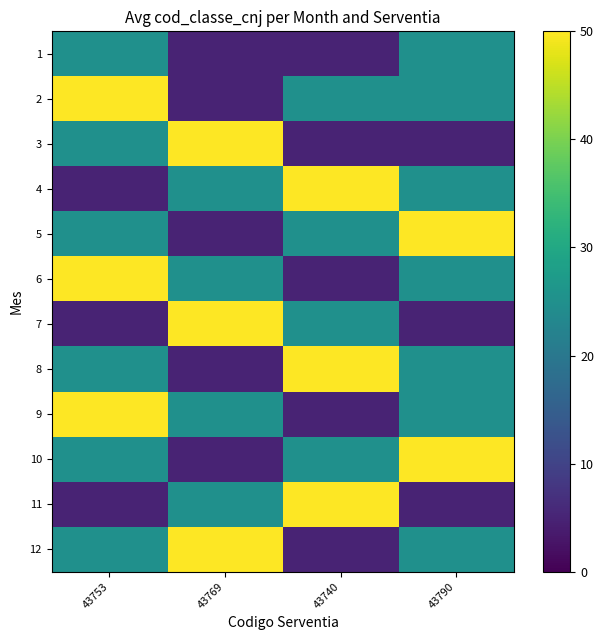

Rank the series by their maximum value, from highest to lowest.

2, 3, 4, 5, 6, 7, 8, 9, 10, 11, 12, 1